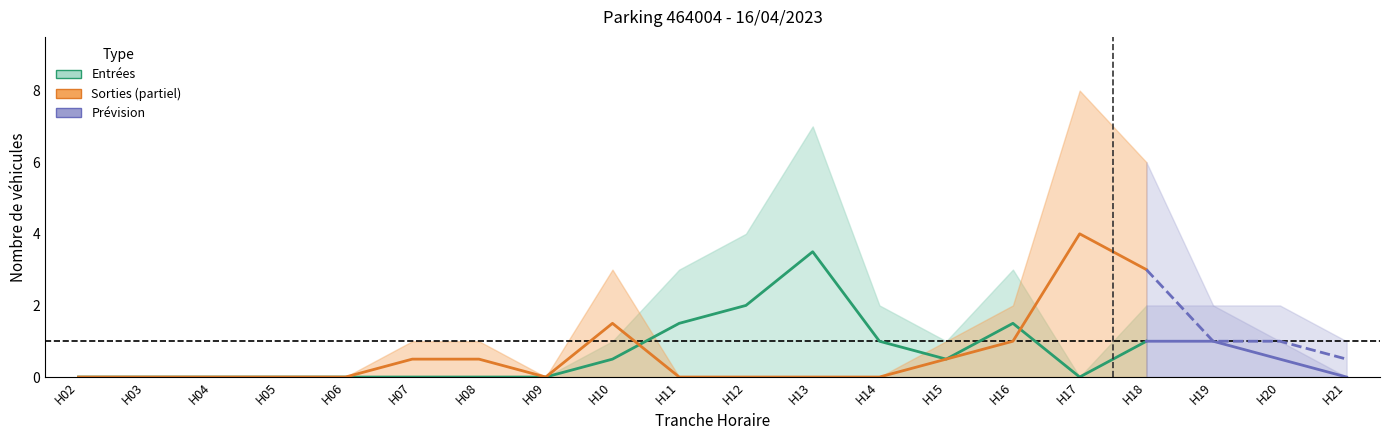

Which series has the largest range (max minus min)?

SORTIES_NB_HORAIRE